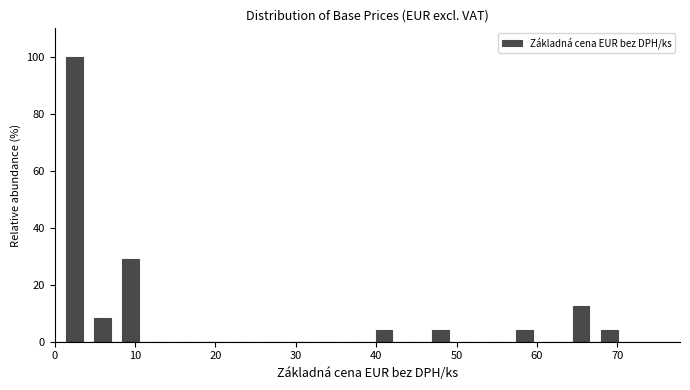

Around what value on the x-axis is the tallest bar? Give the approximate position of its centre, as read against the axis.

2